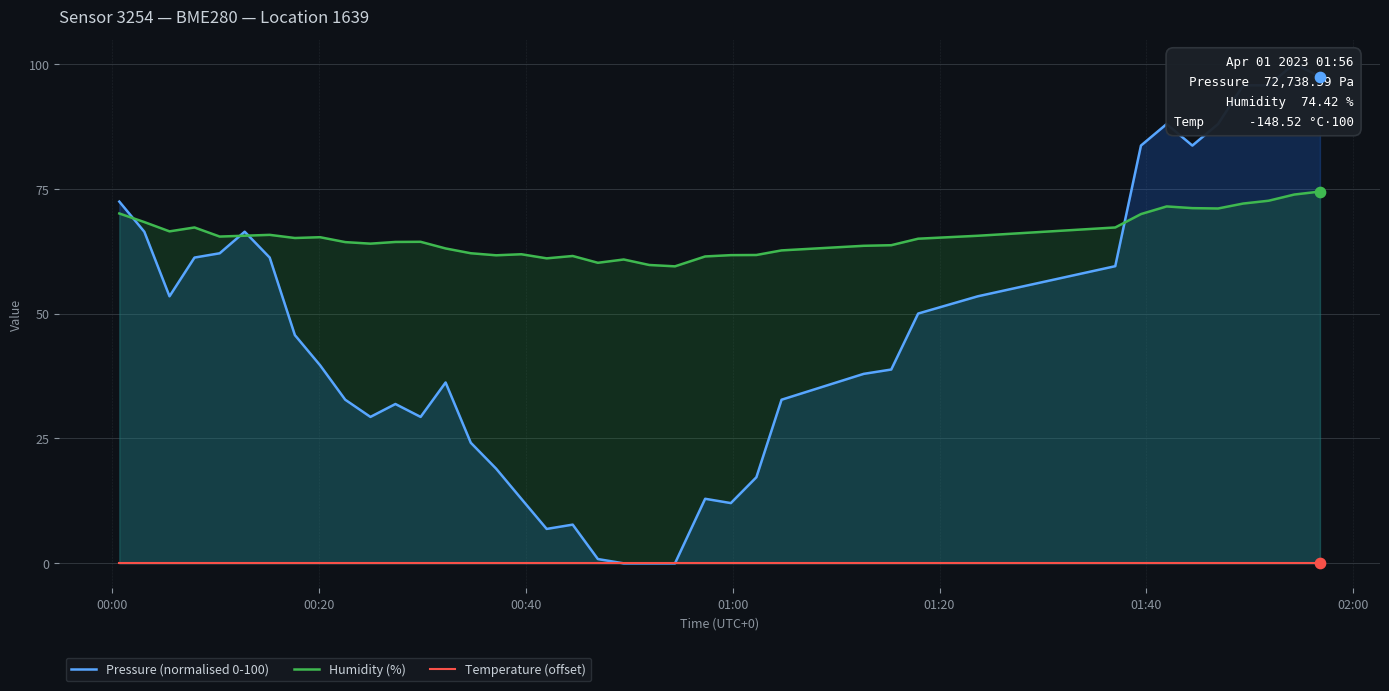

Which series contains the highest Y value?

Pressure (normalised 0-100)